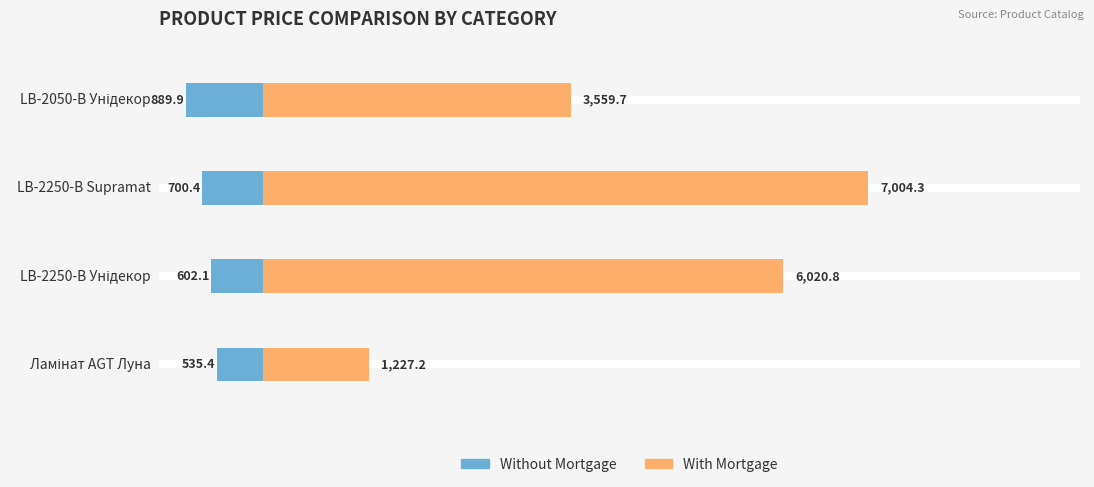

What is the value of the Without Mortgage bar at the 4th from the left?

-889.9